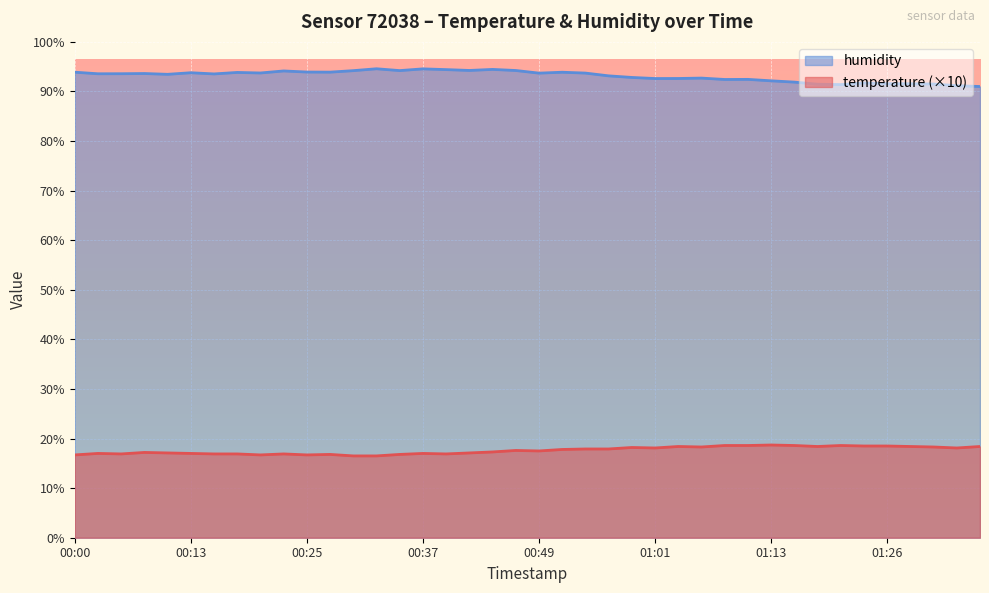

Is it true that humidity equals 165.2 at 00:29?

False